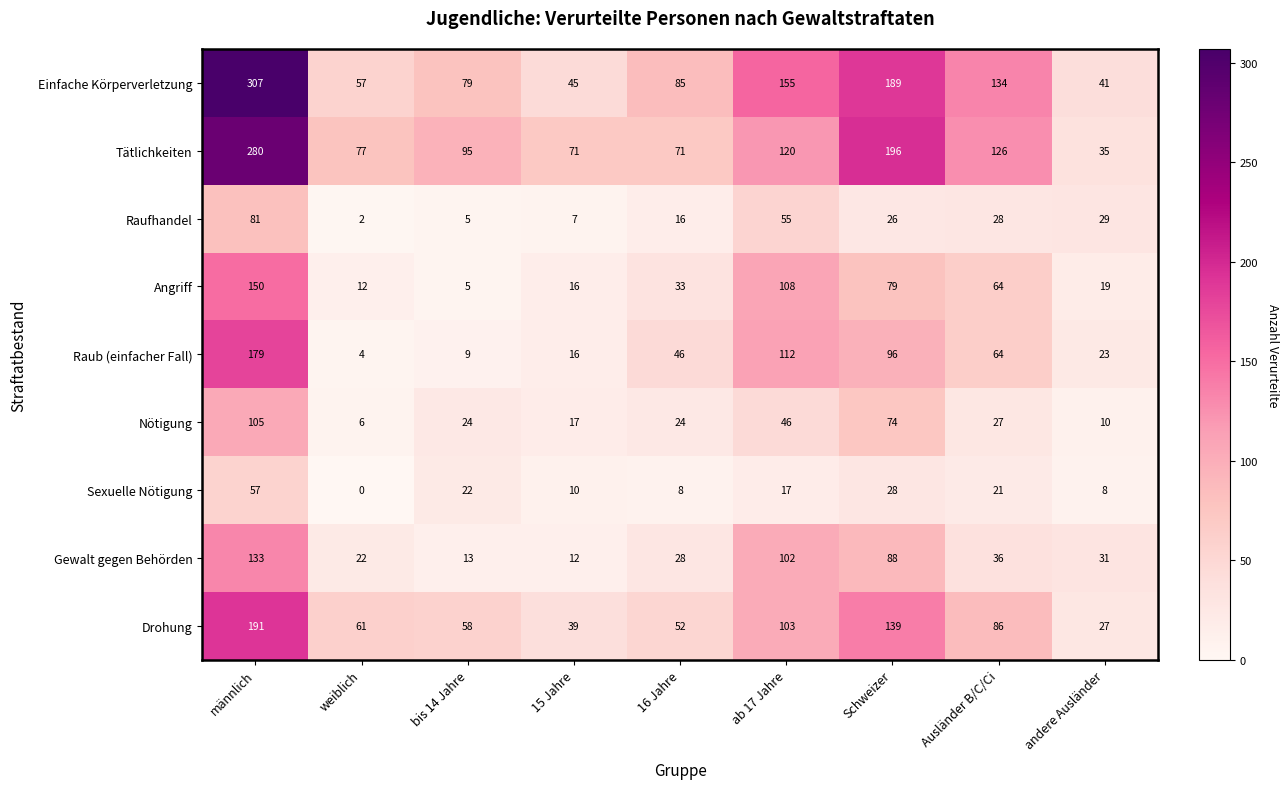

What is the total value across all series at bis 14 Jahre?

310